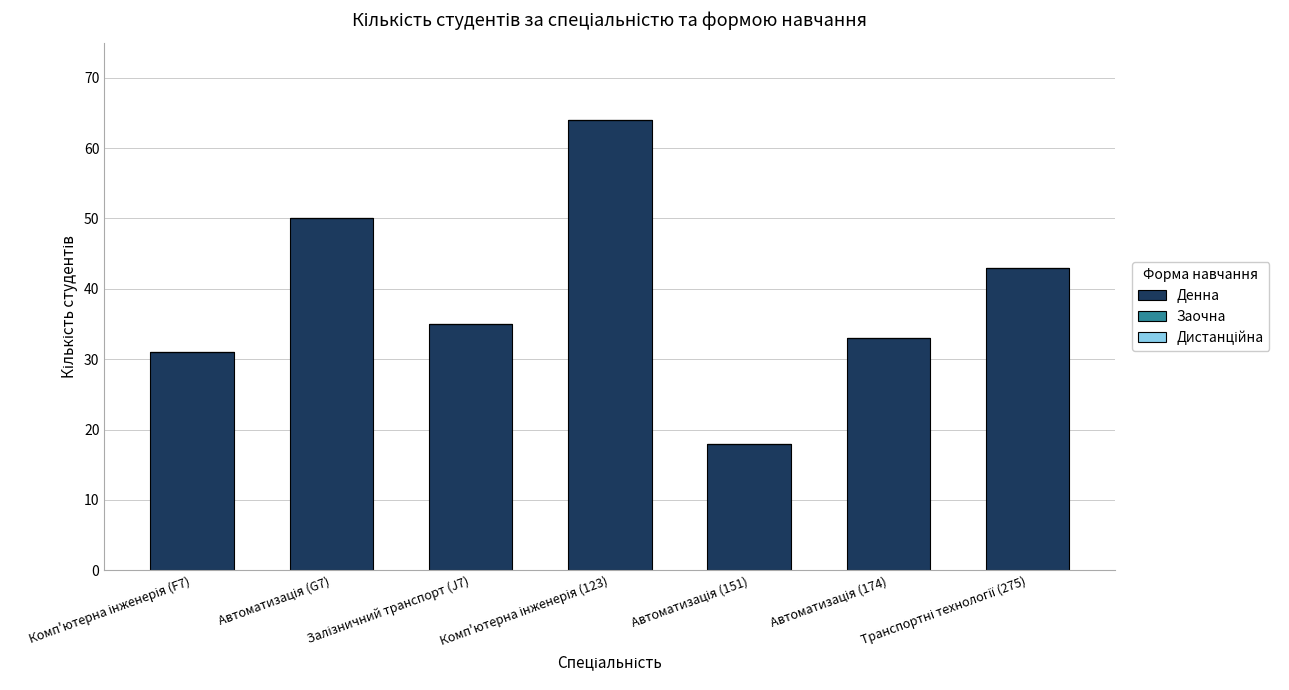

What is the average value?

39